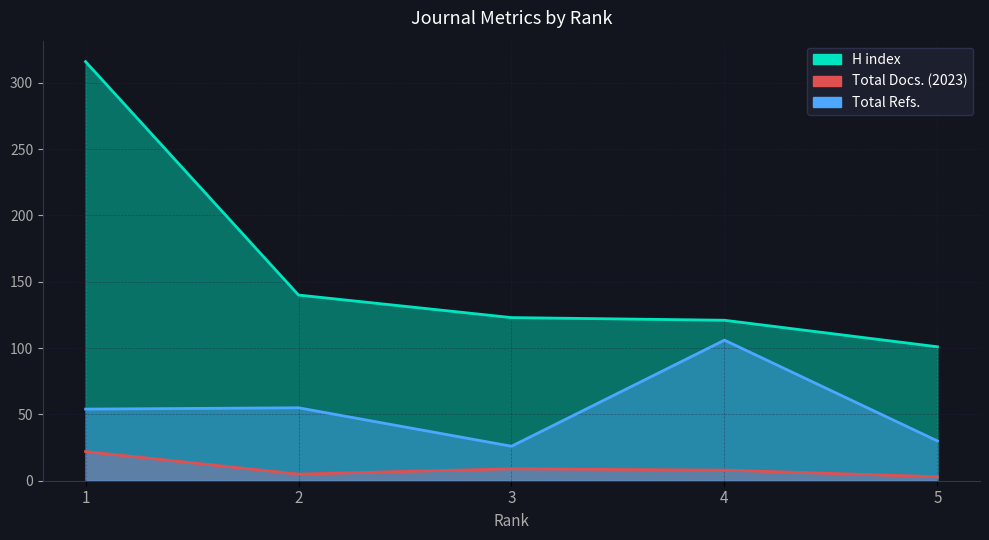

What is the difference between the maximum and minimum values in the Total Refs. series?

80